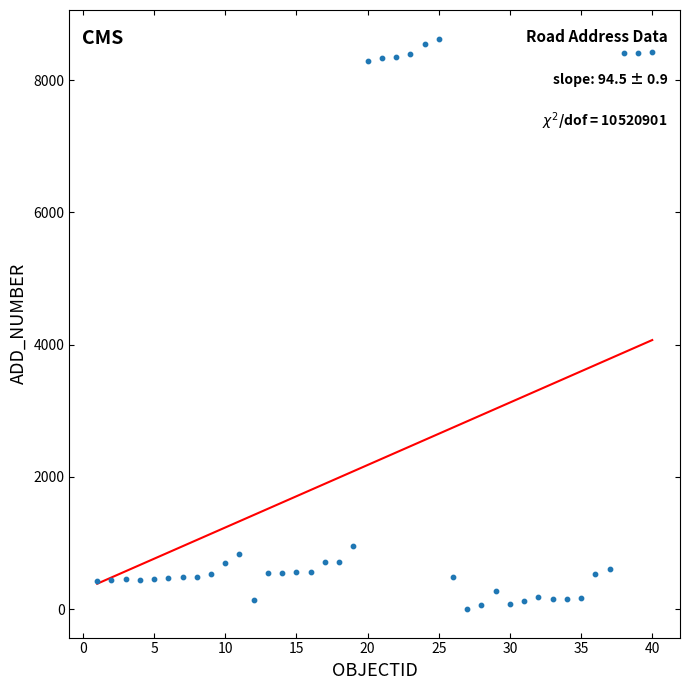

What Y value in the scatter plot is closest to 4315?

961